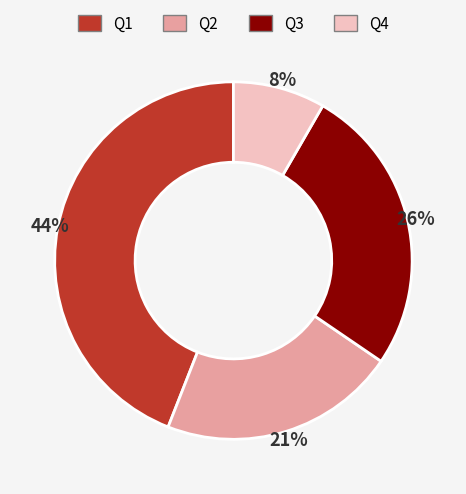

Is there any slice that represents more than half of the pie?

No